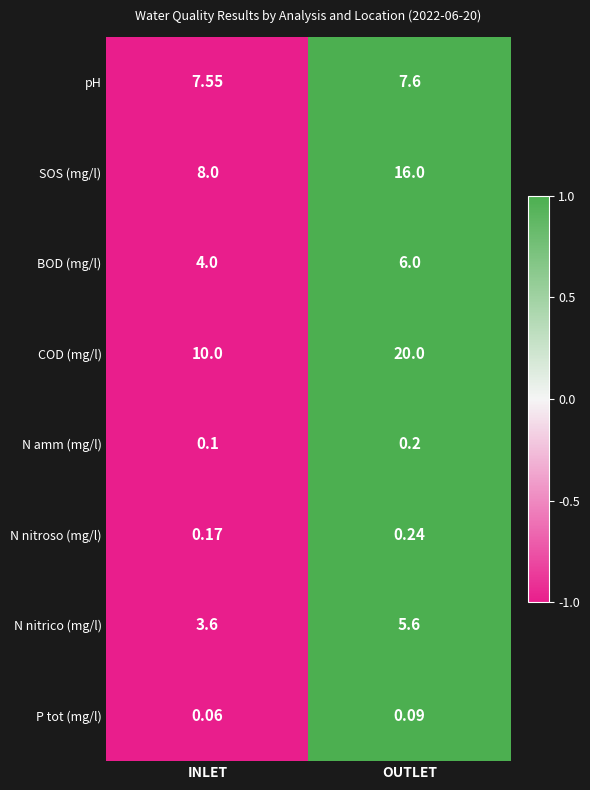

Which category has the lowest value across all series?

INLET